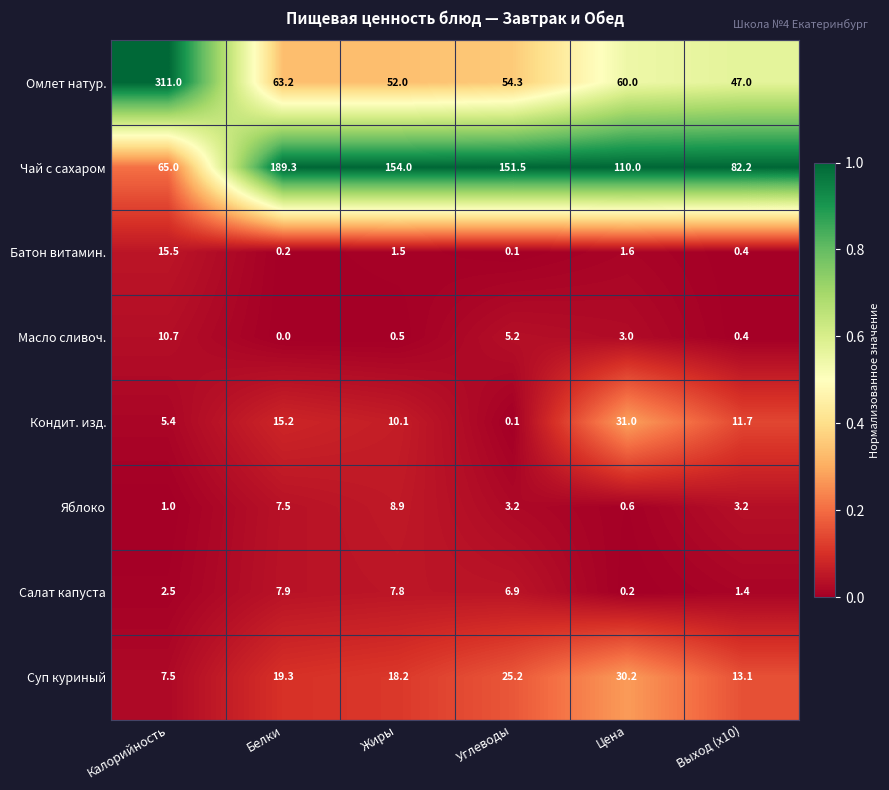

What is the difference between the second highest and second lowest values in the Яблоко series?

6.5